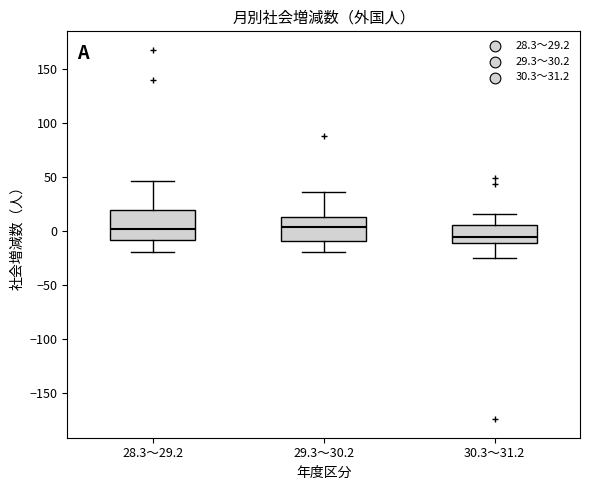

Reading left to right, read every box against the y-axis: the position of its median line, the range the box covers, and the ends of its whiskers. The values are not printed on the chart, so give them approximately, as read against the axis.

28.3～29.2: median 0, box -10 to 20, whiskers -20 to 45
29.3～30.2: median 5, box -10 to 15, whiskers -20 to 35
30.3～31.2: median -5, box -10 to 5, whiskers -25 to 15